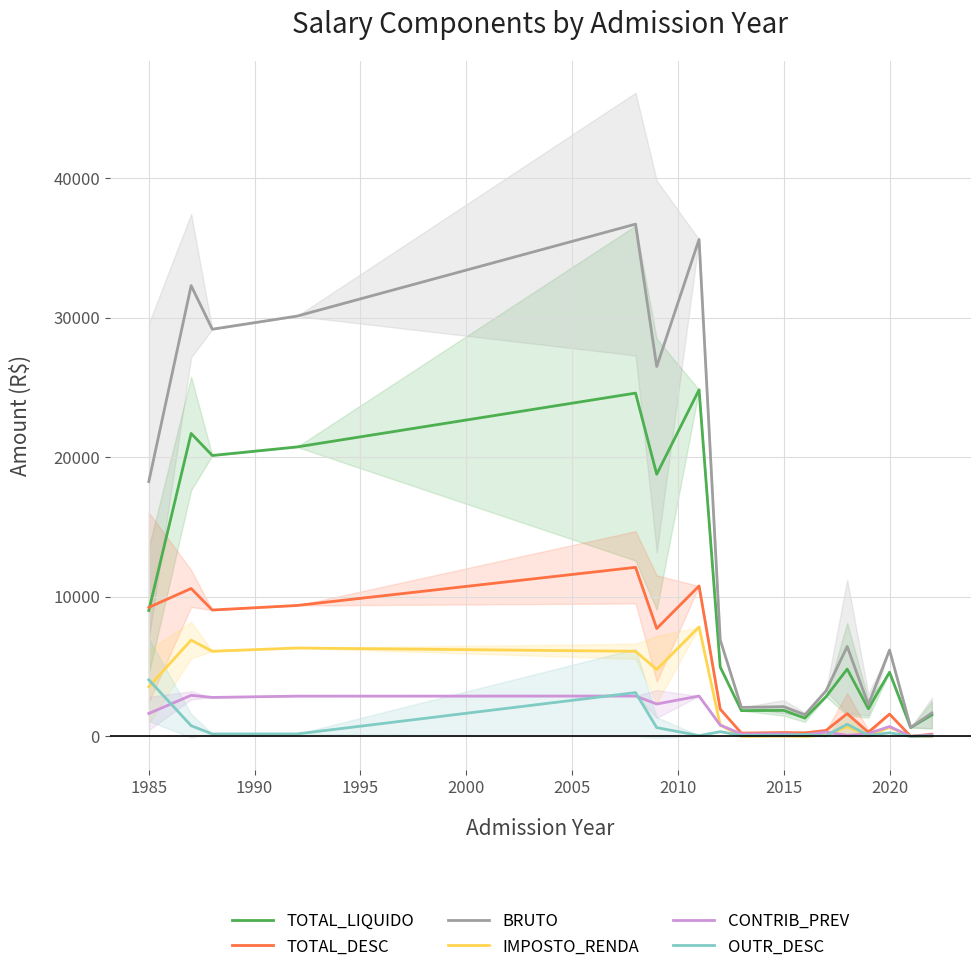

The TOTAL_LIQUIDO series shows 2739.6 at 2020. True or false?

False